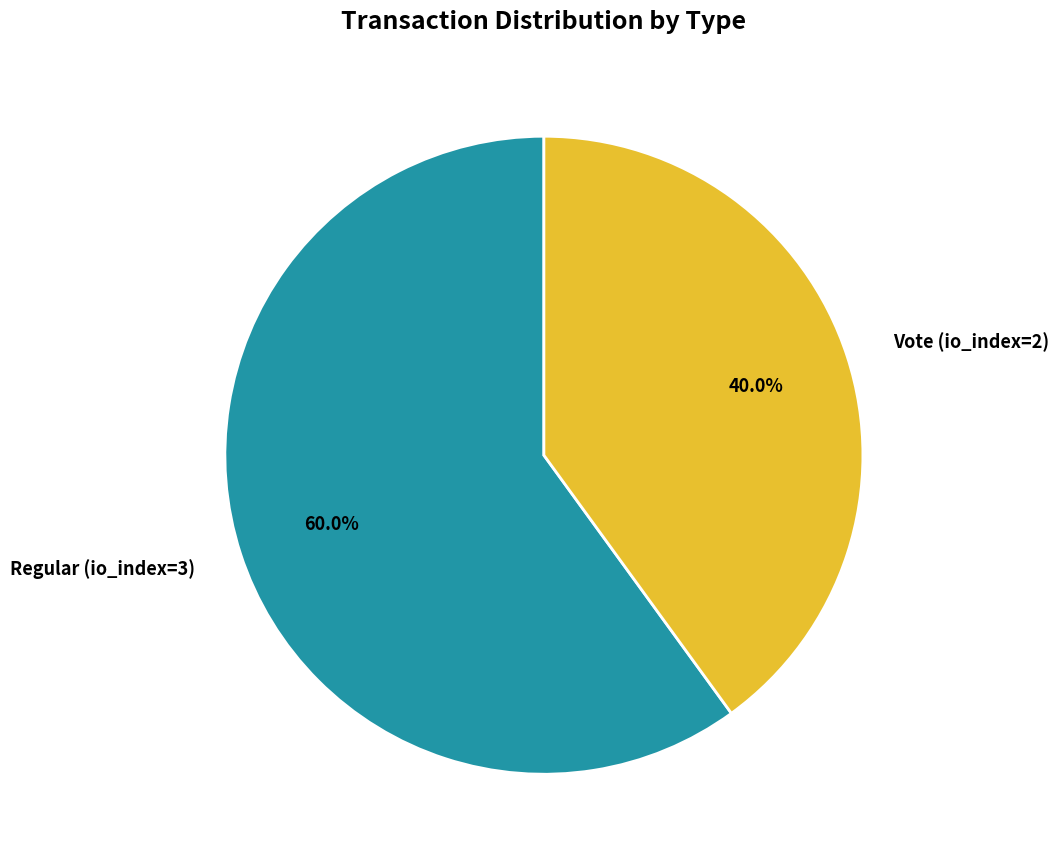

Do Vote (io_index=2) and Regular (io_index=3) together represent more than half of the pie?

Yes